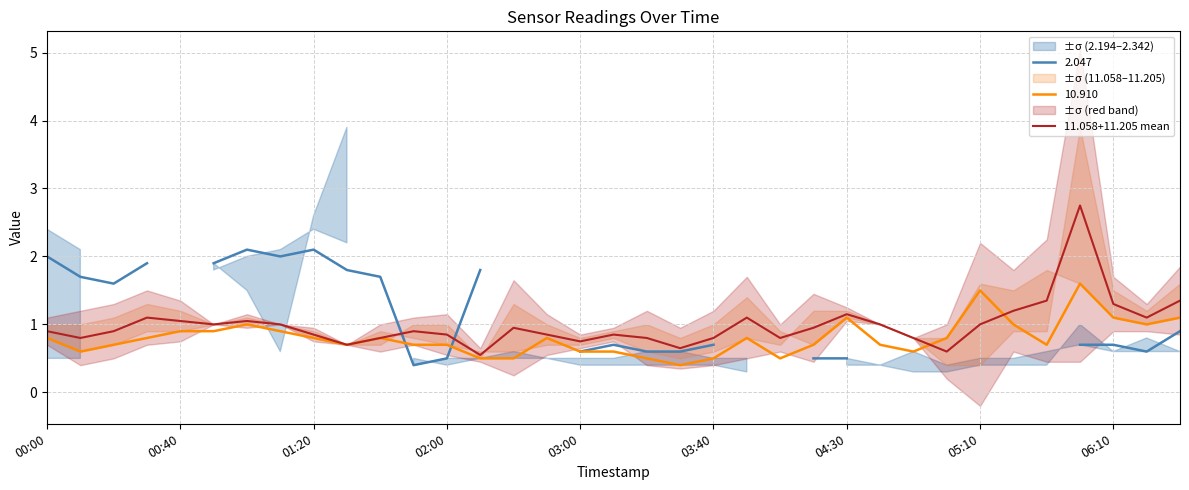

Is it true that 11.058+11.205 mean equals 0.9 at 01:20?

True